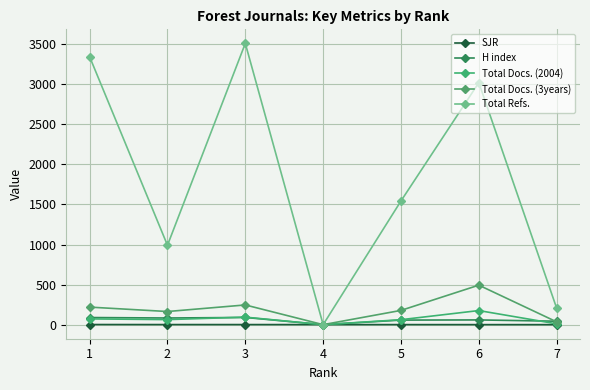

At 1, list the series in order from largest to smallest.

Total Refs., Total Docs. (3years), H index, Total Docs. (2004), SJR